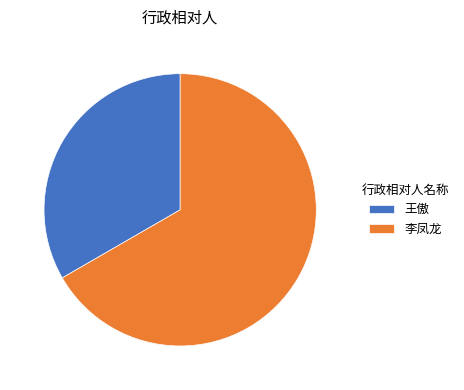

Which slice is the smallest?

王傲